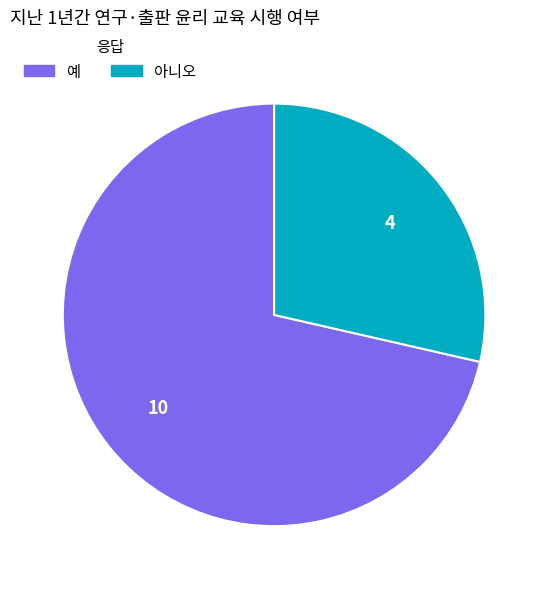

Which has a higher value, 아니오 or 예?

예